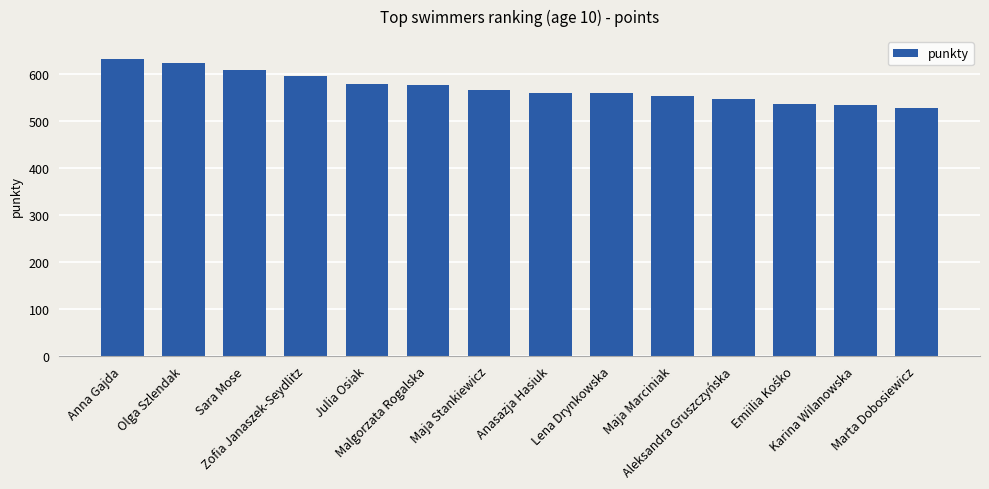

Which label corresponds to the smallest value in the chart?

Marta Dobosiewicz